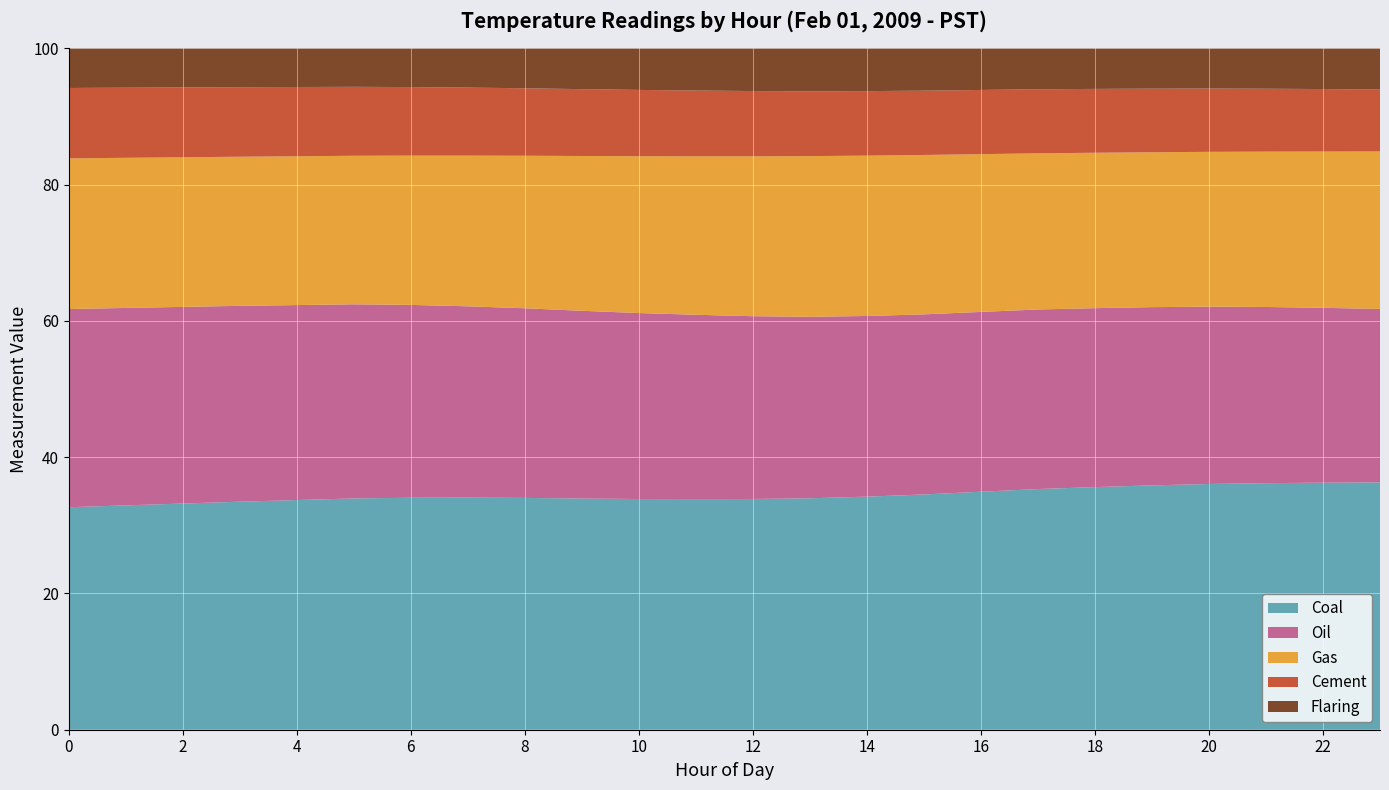

What is the total value across all series at 10?

100.0